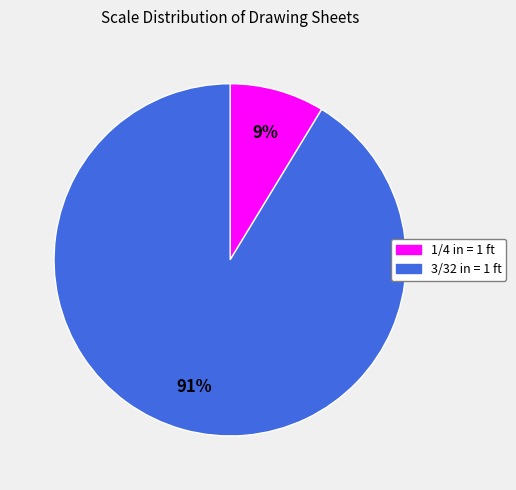

To the nearest percent, what percentage of the pie is 3/32 in = 1 ft?

91%